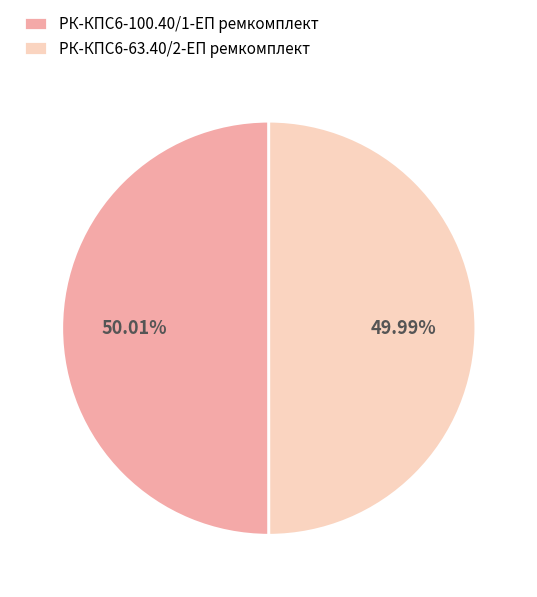

What is the total percentage of РК-КПС6-100.40/1-ЕП ремкомплект and РК-КПС6-63.40/2-ЕП ремкомплект?

100.0%